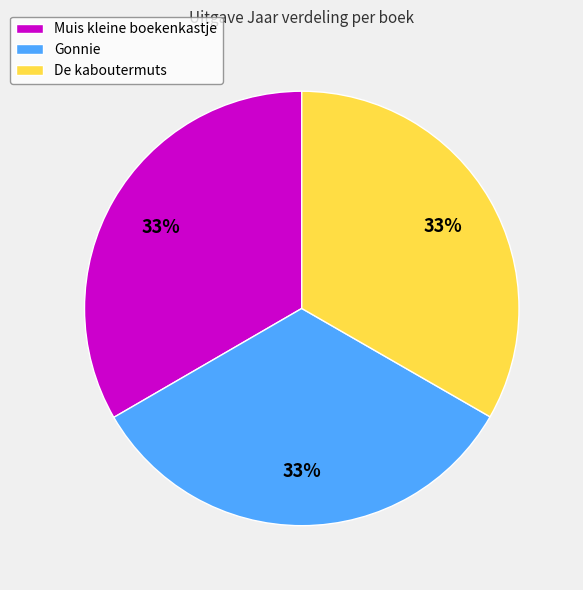

Approximately how many times larger is the value at Muis kleine boekenkastje compared to De kaboutermuts?

1.0